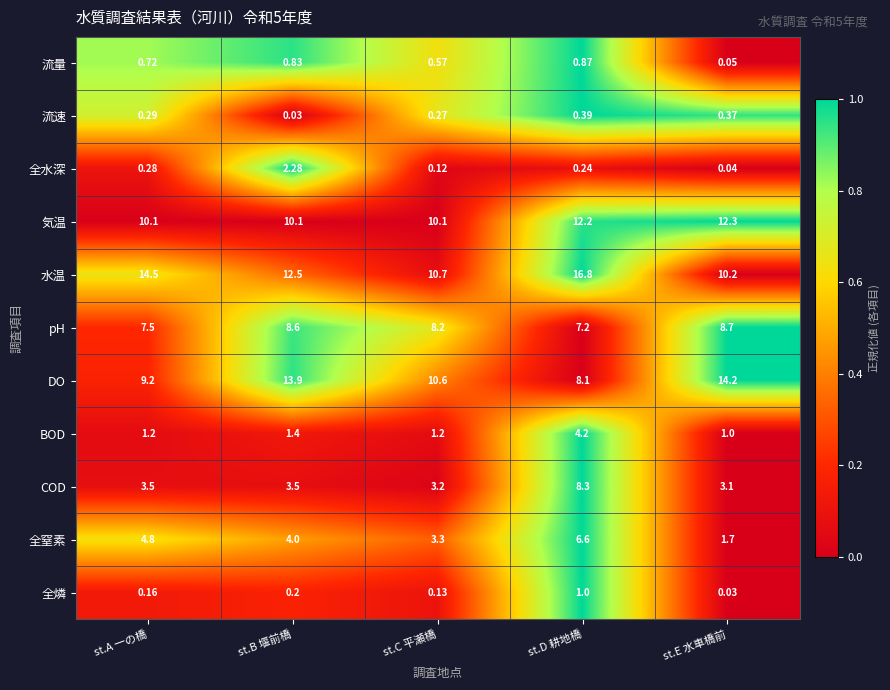

Where is 水温 nearest to the value 13?

st.B 堰前橋